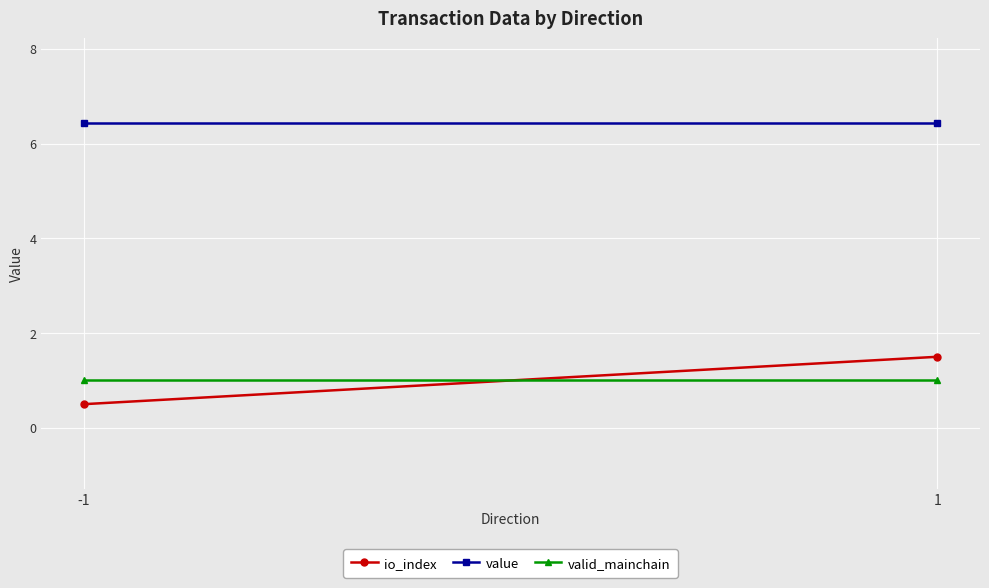

At which label is valid_mainchain closest to 1?

-1